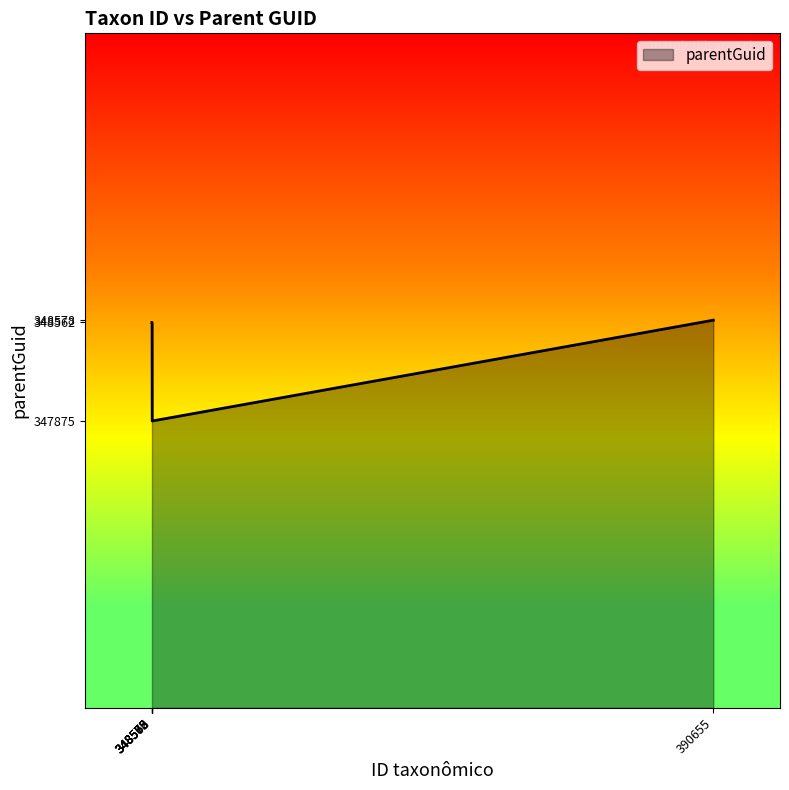

Approximately how many times larger is the value at 348568 compared to 348572?

1.0